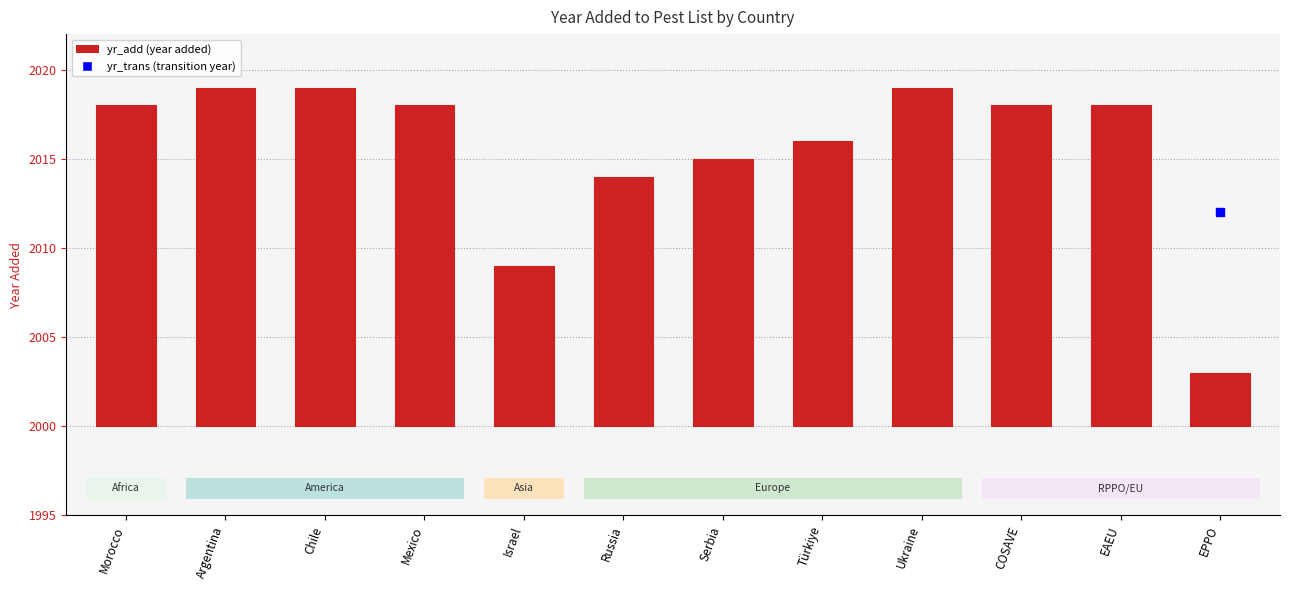

List the labels in order of value, largest first.

Argentina, Chile, Ukraine, Morocco, Mexico, COSAVE, EAEU, Türkiye, Serbia, Russia, Israel, EPPO